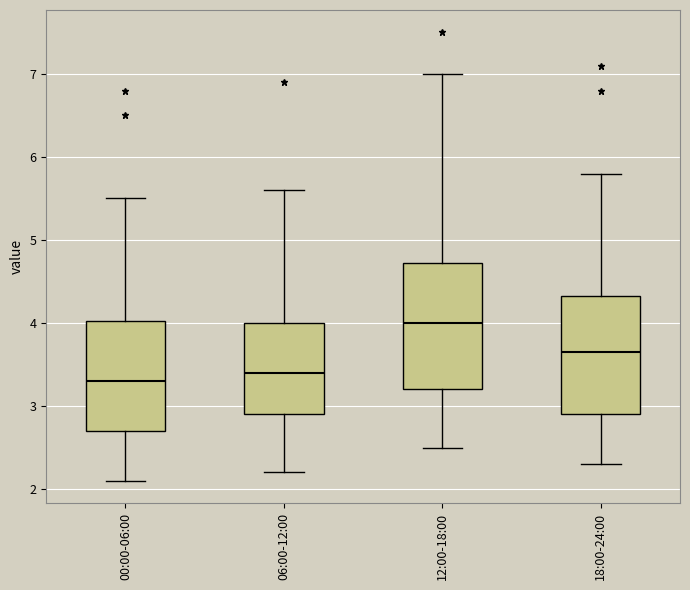

Reading left to right, transcribe this box plot: for each box, give where its median line is, the range the box spans, and where its two whiskers end, as read against the y-axis. The values are not printed on the chart, so give them approximately, as read against the axis.

00:00-06:00: median 3.3, box 2.7 to 4.0, whiskers 2.1 to 5.5
06:00-12:00: median 3.4, box 2.9 to 4.0, whiskers 2.2 to 5.6
12:00-18:00: median 4.0, box 3.2 to 4.7, whiskers 2.5 to 7.0
18:00-24:00: median 3.7, box 2.9 to 4.3, whiskers 2.3 to 5.8